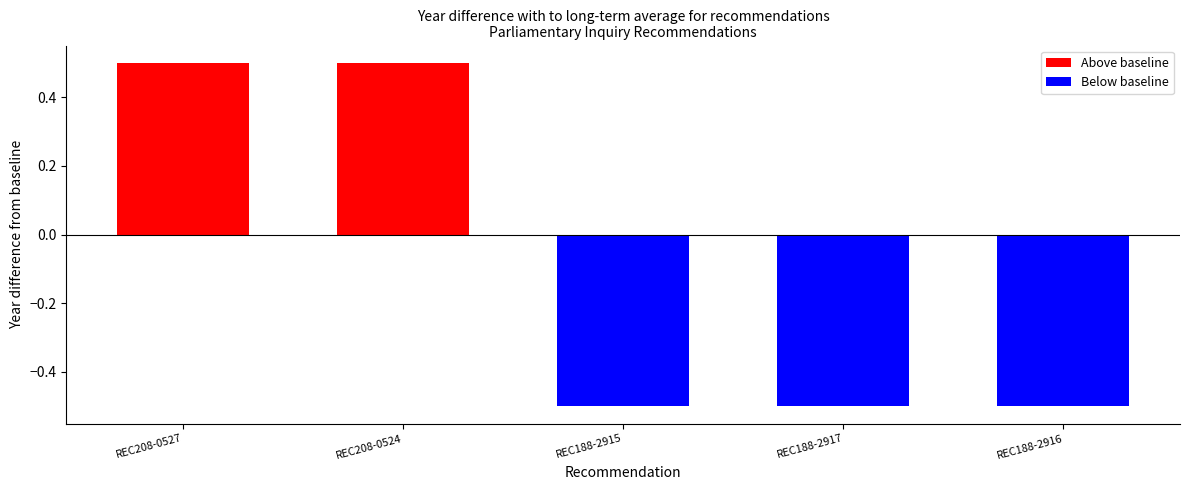

Does the chart contain stacked bars?

No